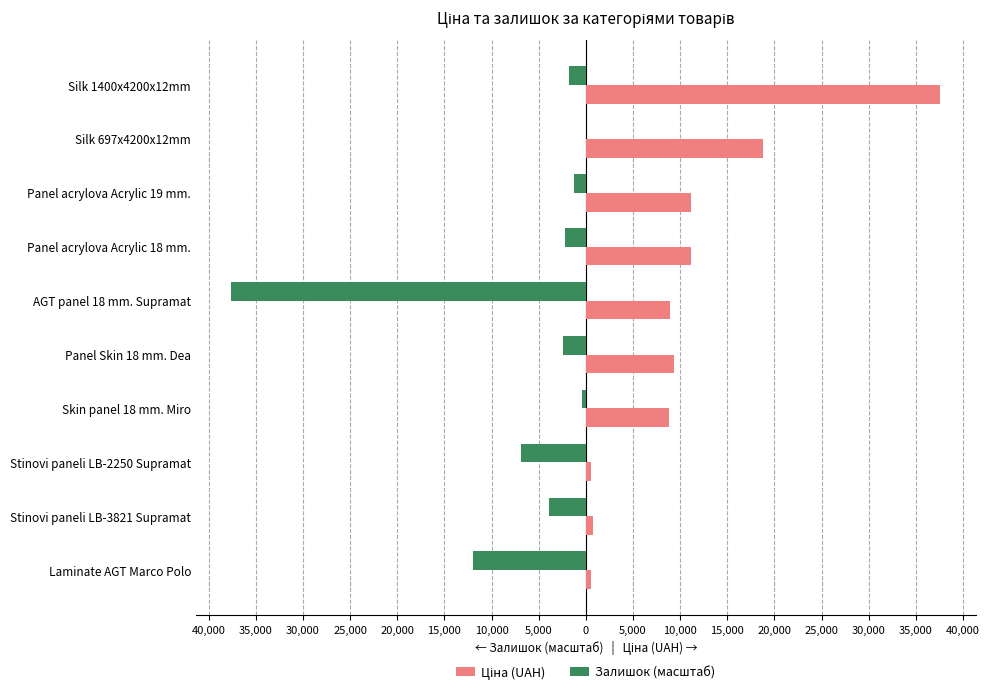

What is the difference between the second highest and minimum values in the Ціна (UAH) series?

18212.4